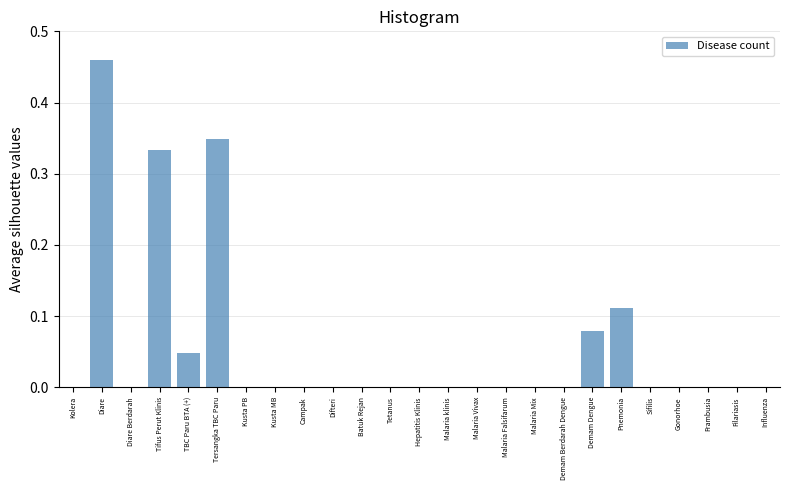

What is the sum of all values?

1.4